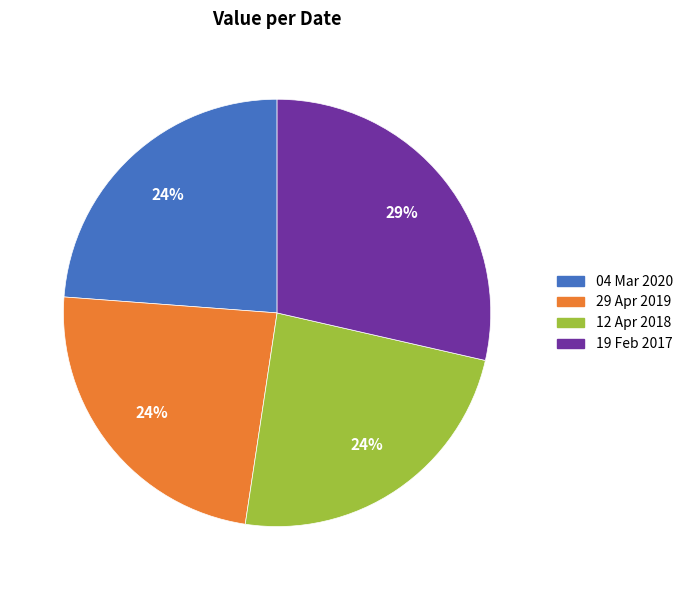

Is the sum of 04 Mar 2020 and 19 Feb 2017 greater than half?

Yes